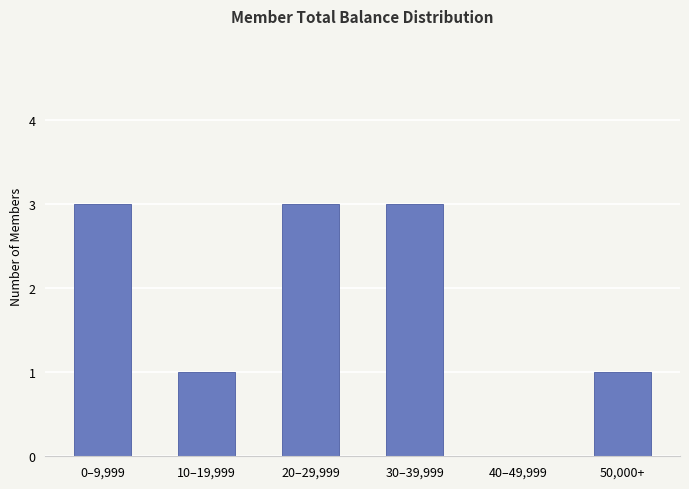

Are the bars horizontal?

No